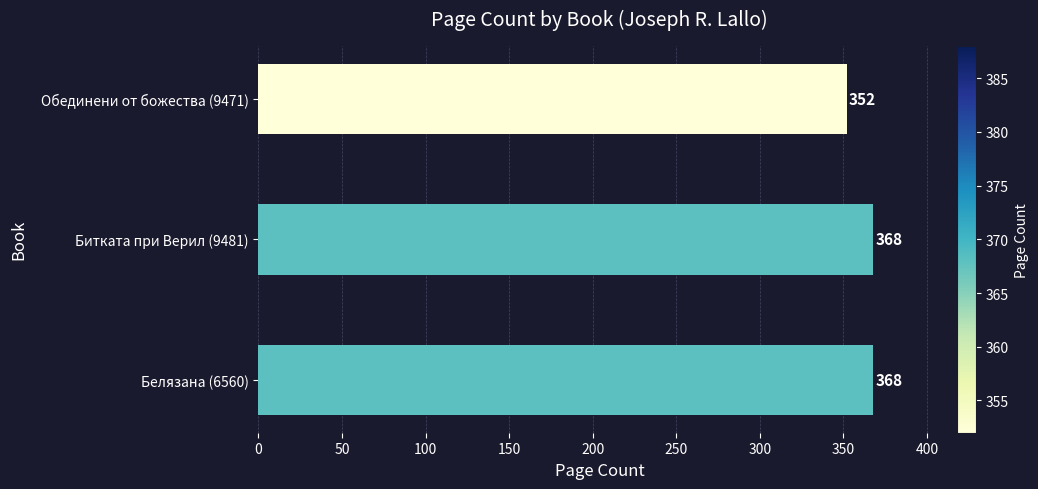

Are the bars grouped side by side (vs. stacked)?

No